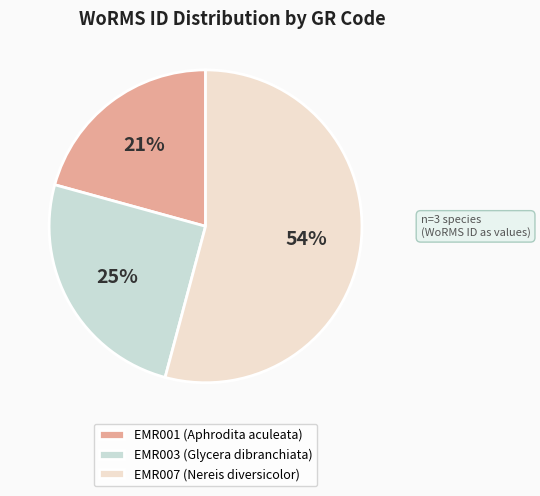

Is the sum of EMR001 (Aphrodita aculeata) and EMR003 (Glycera dibranchiata) greater than half?

No